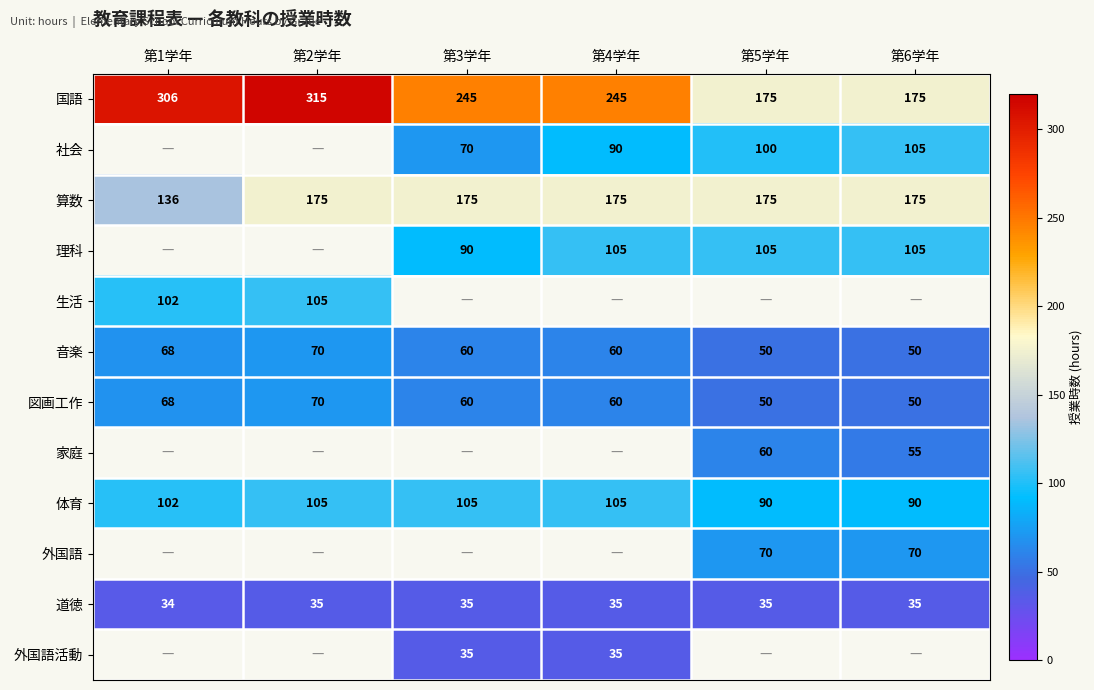

Which category has the highest value in the 国語 series?

第2学年